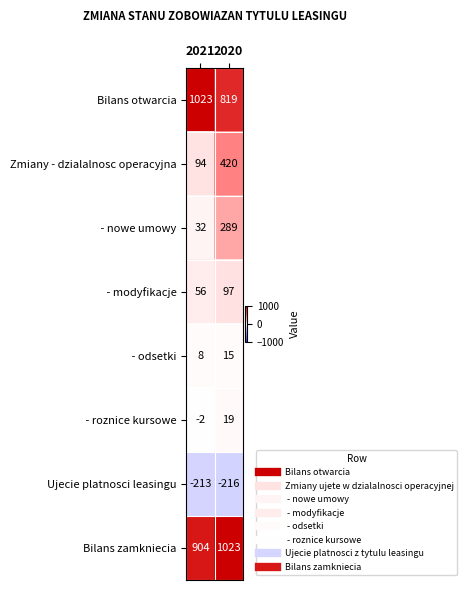

At which label is Bilans zamkniecia closest to 963?

2021